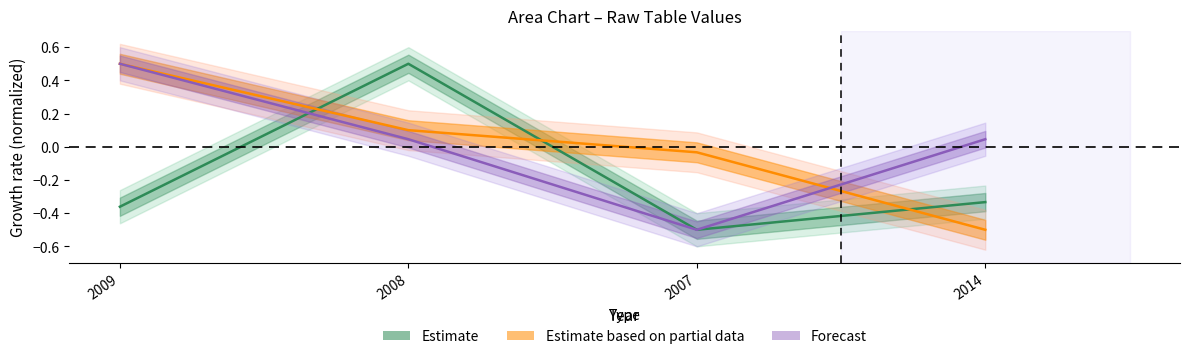

Reading left to right, list all the values displayed in this chart.

Estimate (zN norm.): 2009=-0.4	2008=0.5	2007=-0.5	2014=-0.3
Est. partial (LPu norm.): 2009=0.5	2008=0.1	2007=-0.0	2014=-0.5
Forecast (Pu norm.): 2009=0.5	2008=0.0	2007=-0.5	2014=0.0